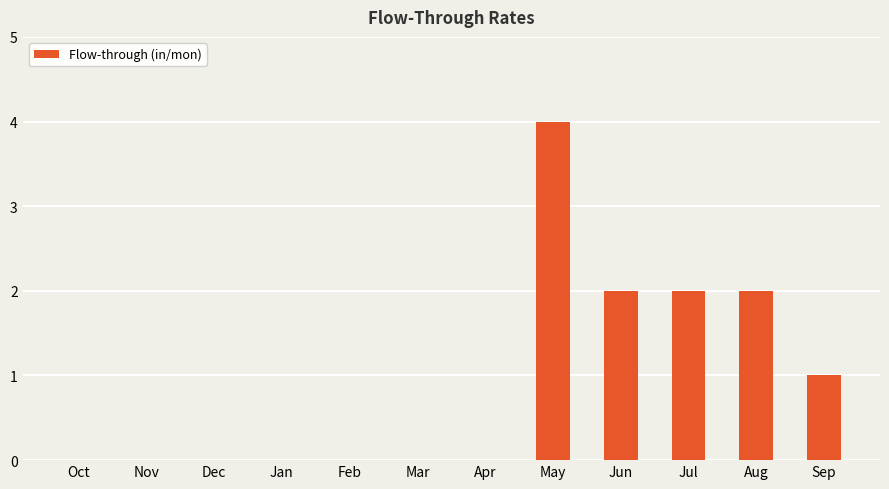

Which has a higher value, Nov or Aug?

Aug